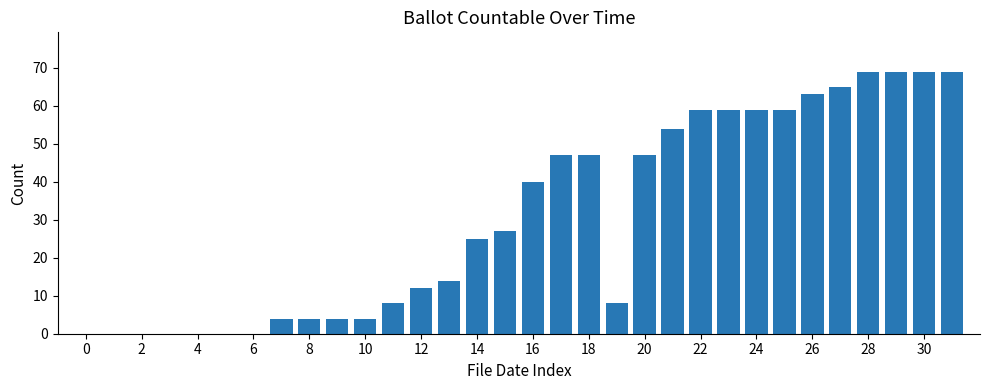

How many series are shown in this chart?

1